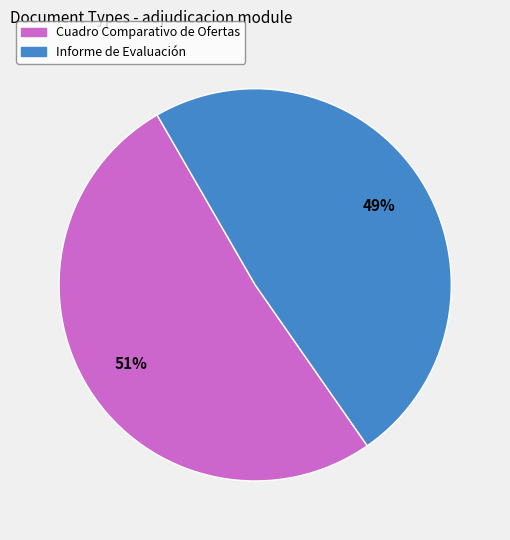

Is the sum of Cuadro Comparativo de Ofertas and Informe de Evaluación greater than half?

Yes